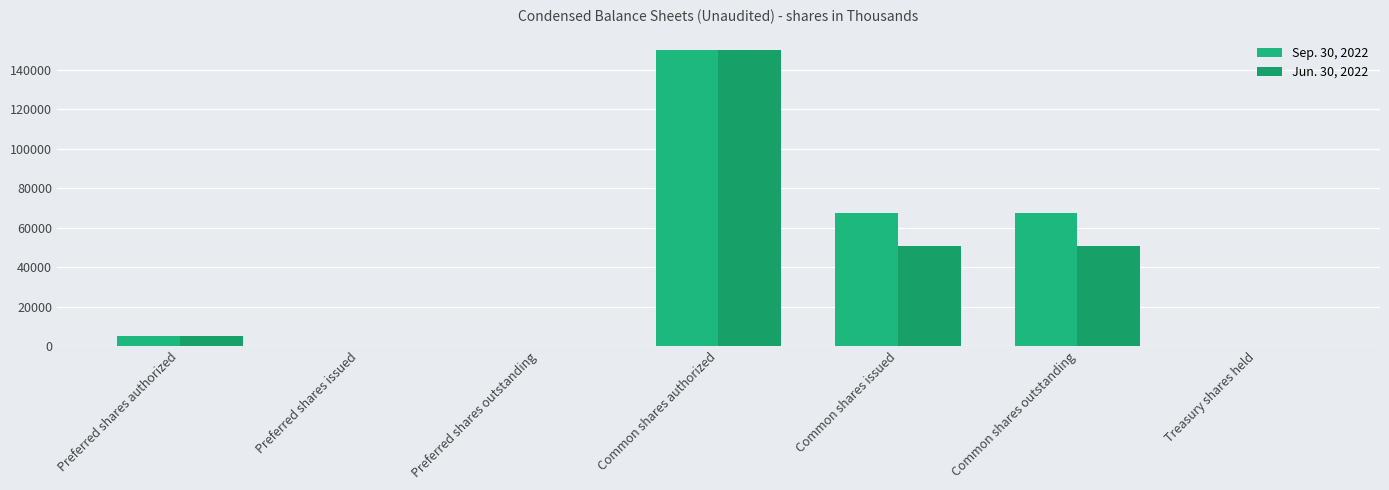

Is the value of Sep. 30, 2022 at Common shares issued greater than the value of Jun. 30, 2022 at Common shares issued?

Yes